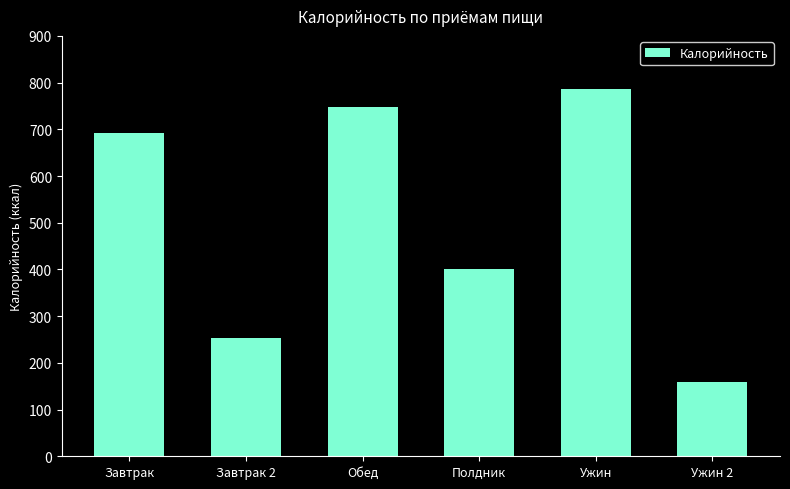

Rank the categories by value from lowest to highest.

Ужин 2, Завтрак 2, Полдник, Завтрак, Обед, Ужин